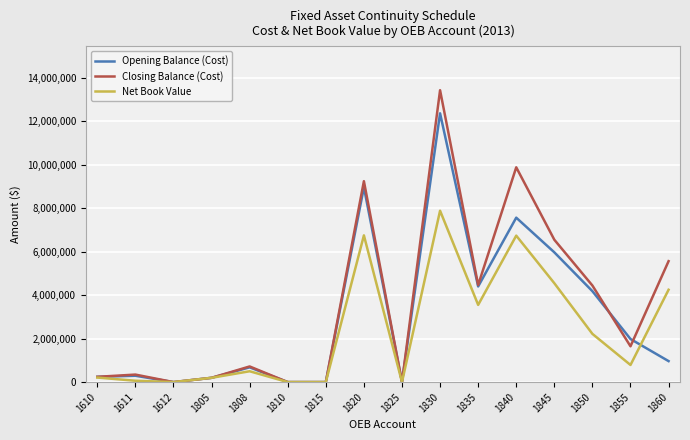

What is the difference between the Closing Balance (Cost) values at 1845 and 1808?

5831298.0